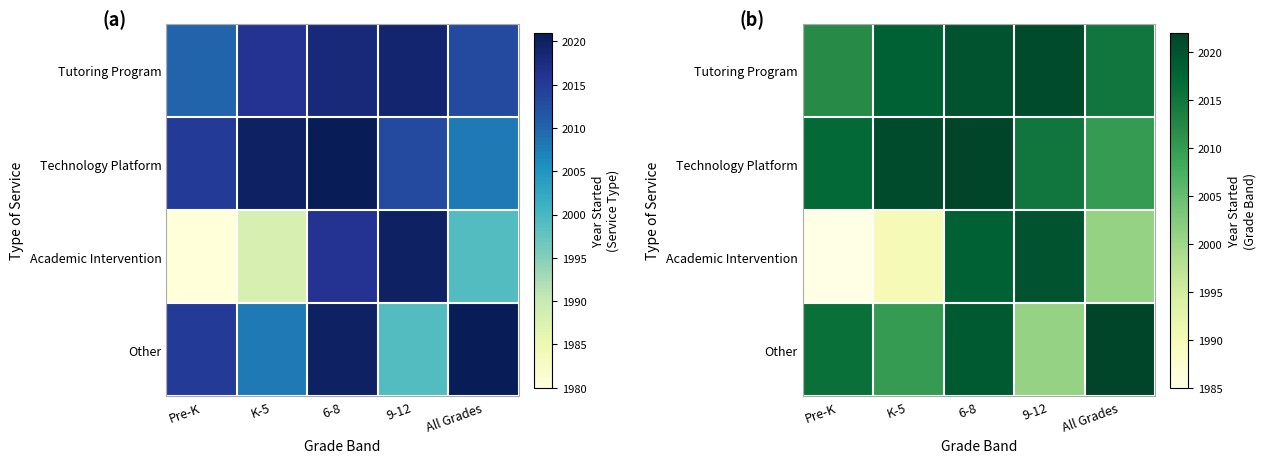

What is the sum of the Academic Intervention values at 6-8 and 9-12?

4038